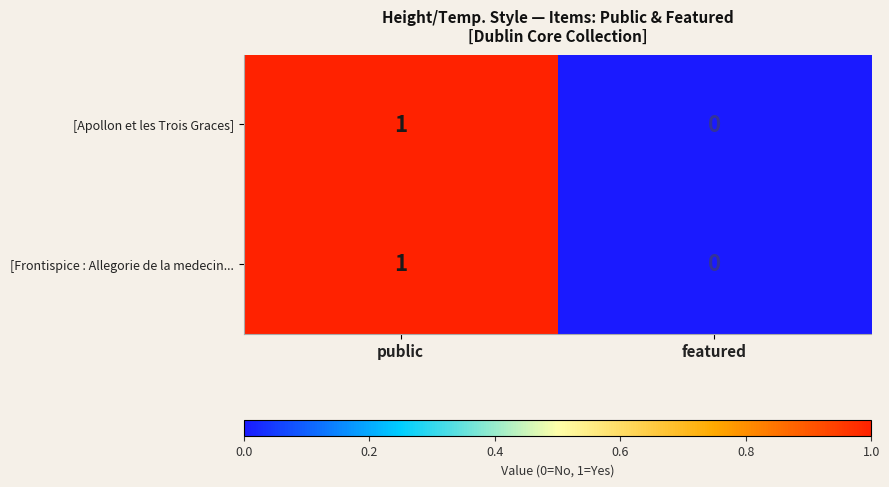

True or false: [Frontispice : Allegorie de la medecin... has a value of 0 at featured.

True